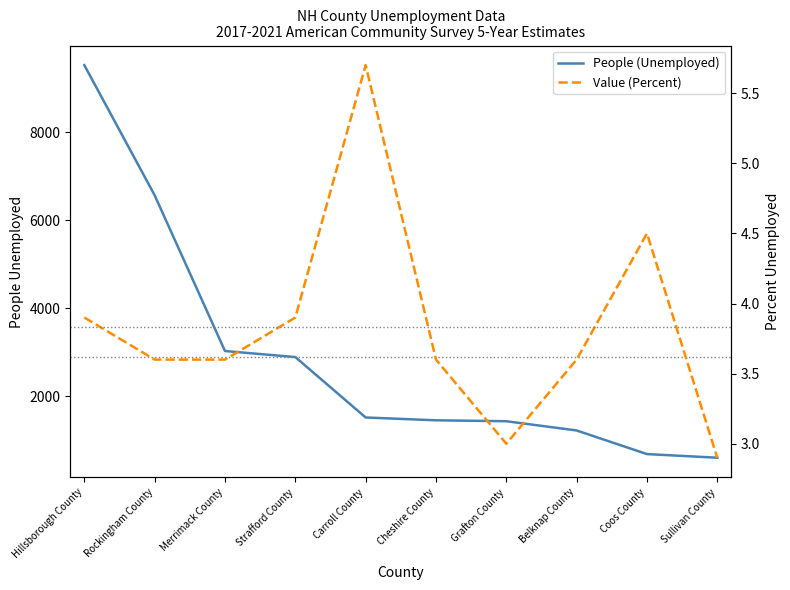

The People (Unemployed) series shows 4437.3 at Hillsborough County. True or false?

False